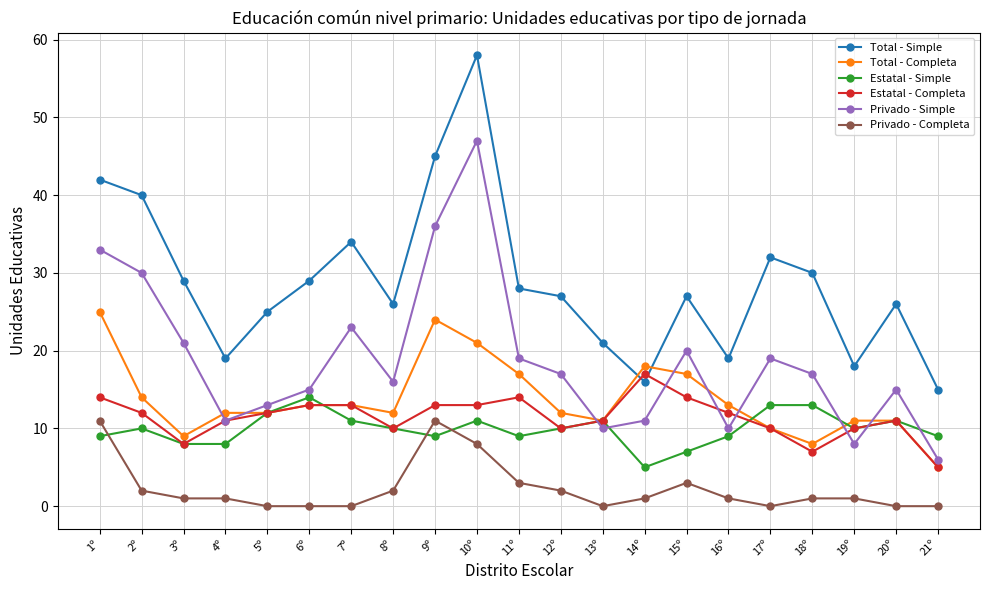

List the series in order of their peak value, highest first.

Total - Simple, Privado - Simple, Total - Completa, Estatal - Completa, Estatal - Simple, Privado - Completa